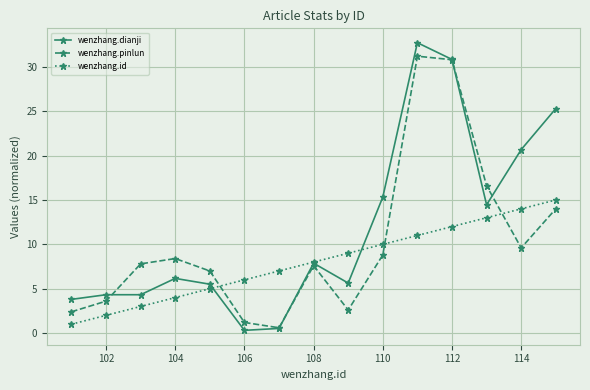

What is the sum of all wenzhang.id values?

120.0